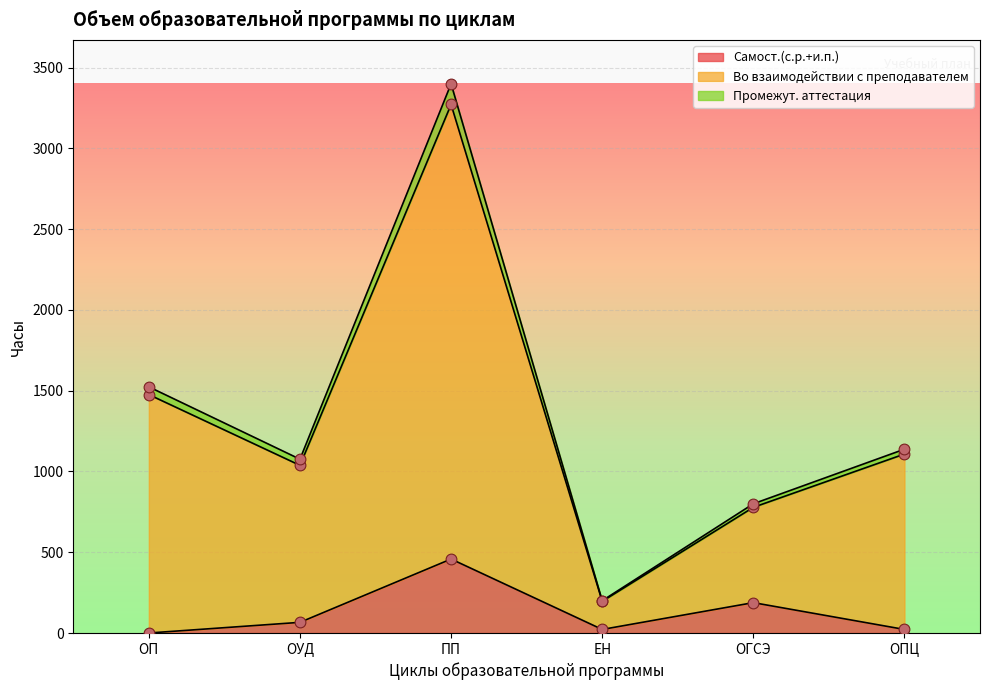

True or false: Самост.(с.р.+и.п.) has a value of 0 at ОП.

True